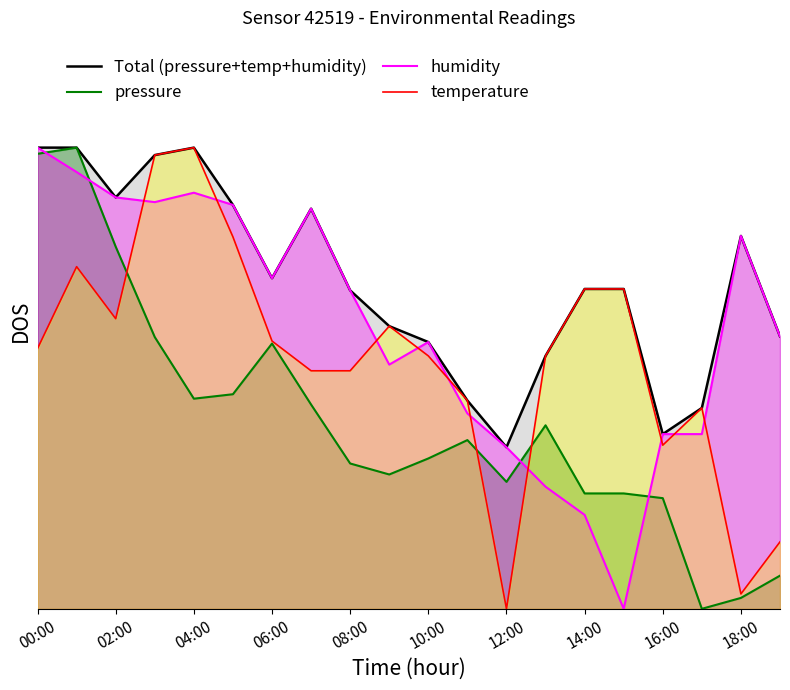

In temperature, how many points are lower than both neighbors (excluding endpoints)?

4